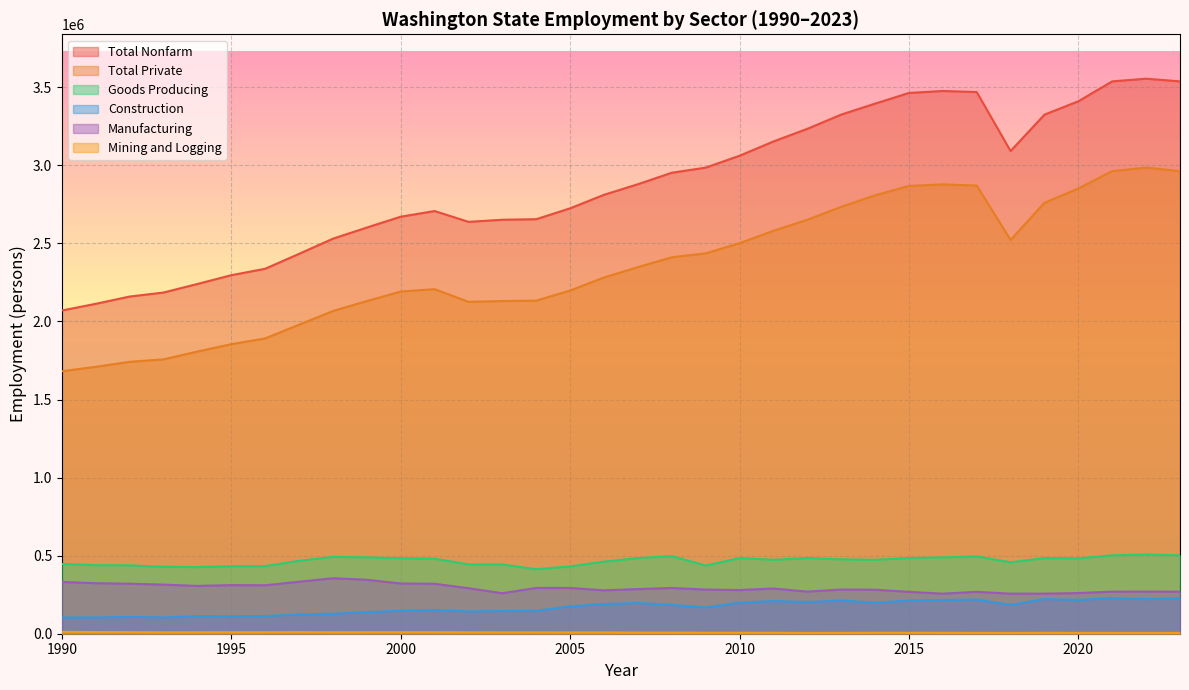

Which series has the largest range (max minus min)?

Total Nonfarm